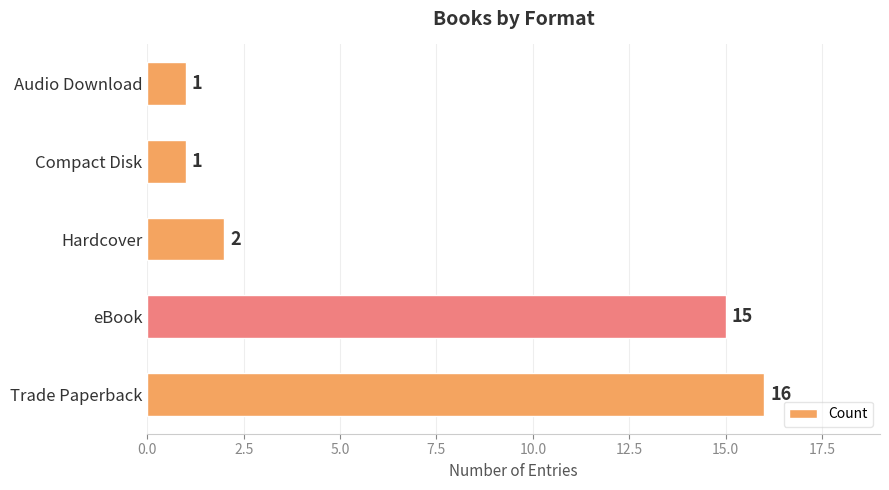

True or false: the data shows 10 at Trade Paperback.

False